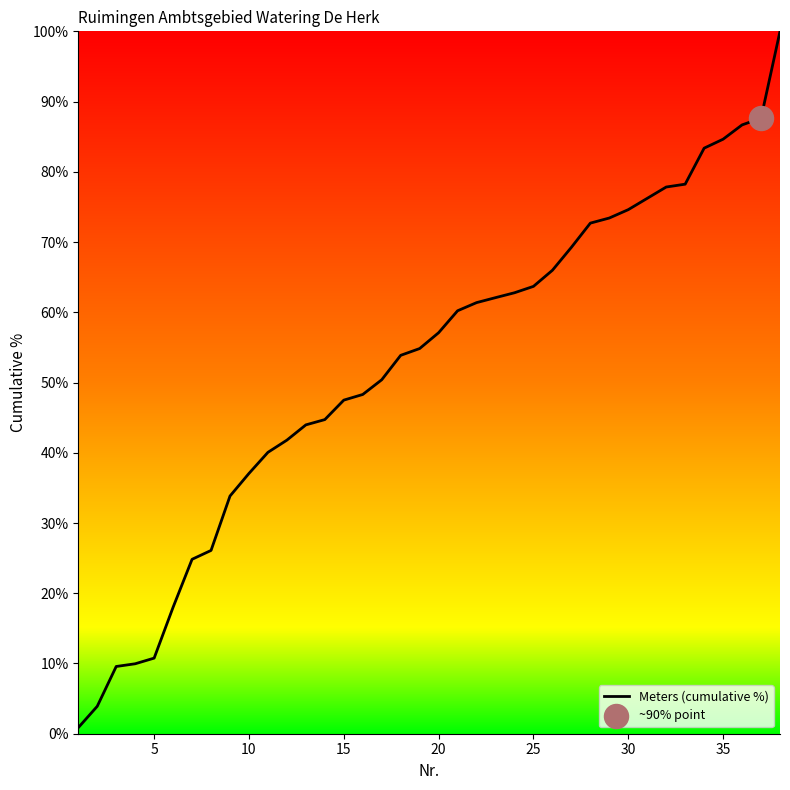

What is the maximum value shown in the chart?

100.0